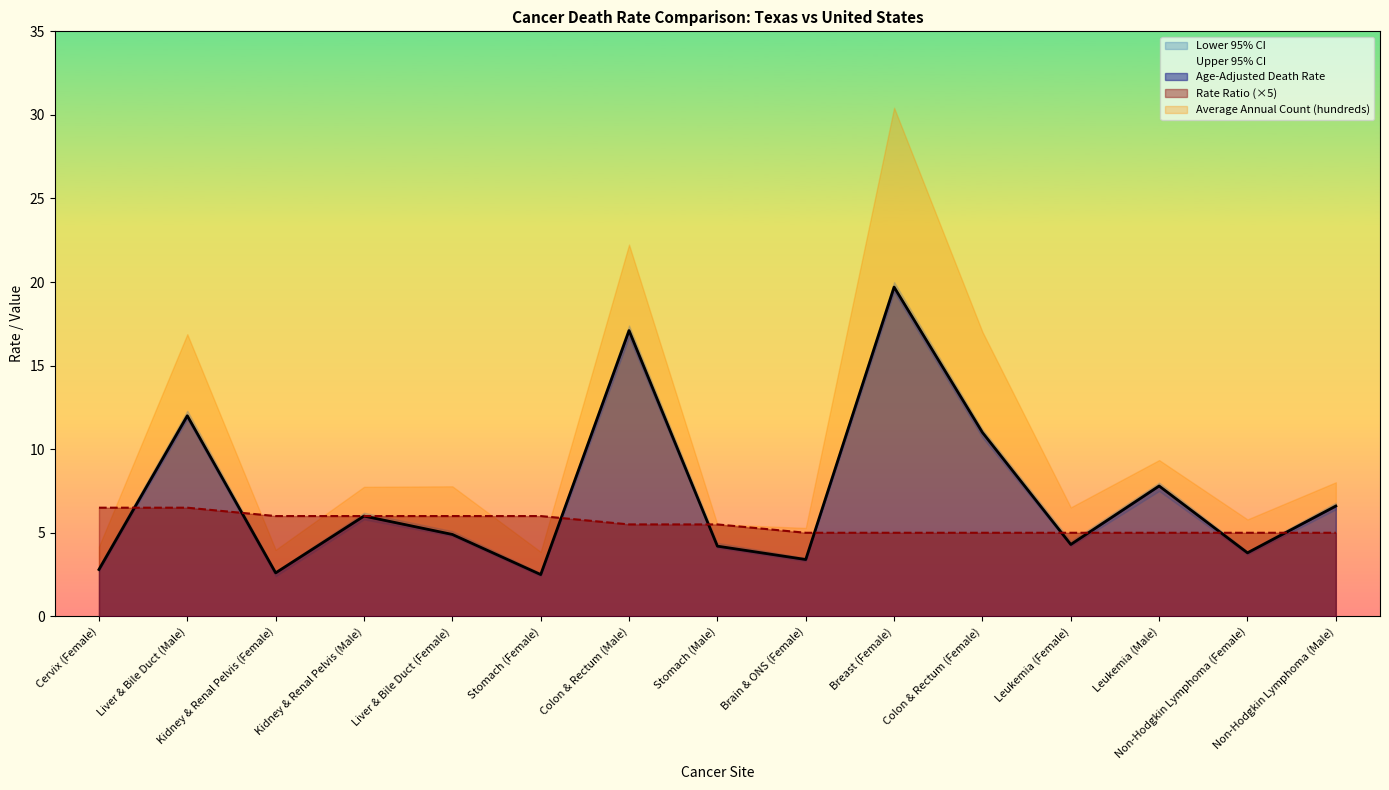

The Rate Ratio series shows 1.5 at Non-Hodgkin Lymphoma (Male). True or false?

False